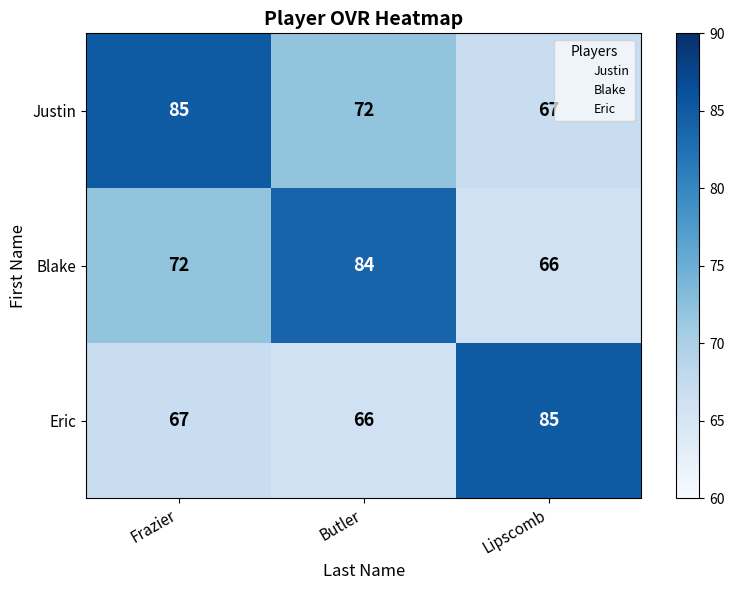

At which label is Justin closest to 76?

Butler